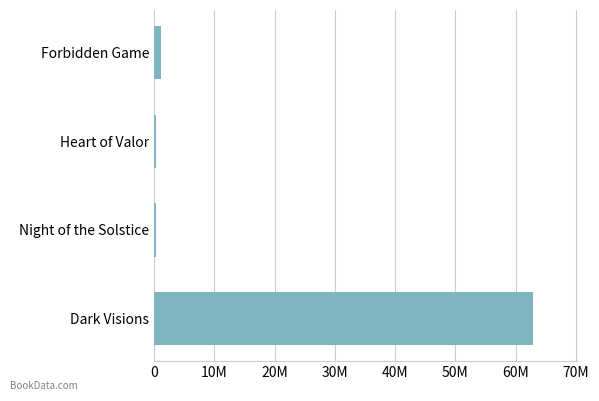

Are the bars grouped side by side (vs. stacked)?

No